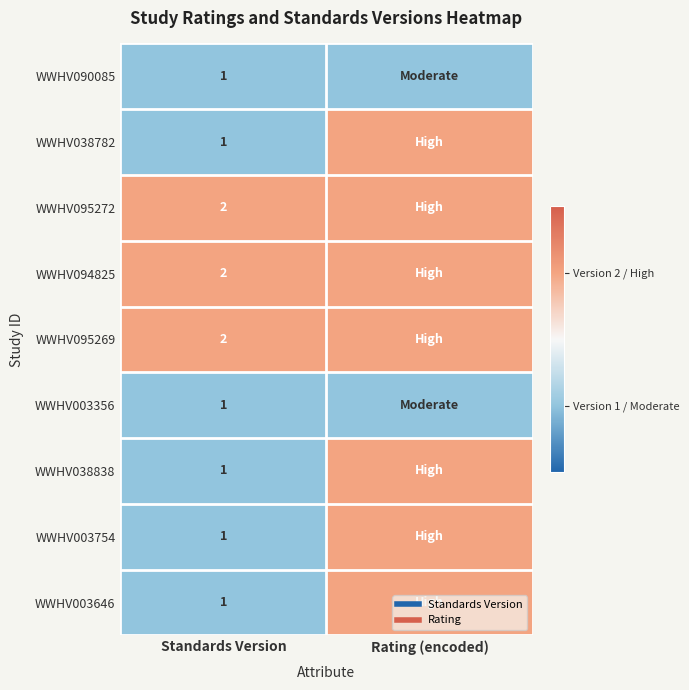

What is the sum of the WWHV003646 values at Standards Version and Rating (encoded)?

3